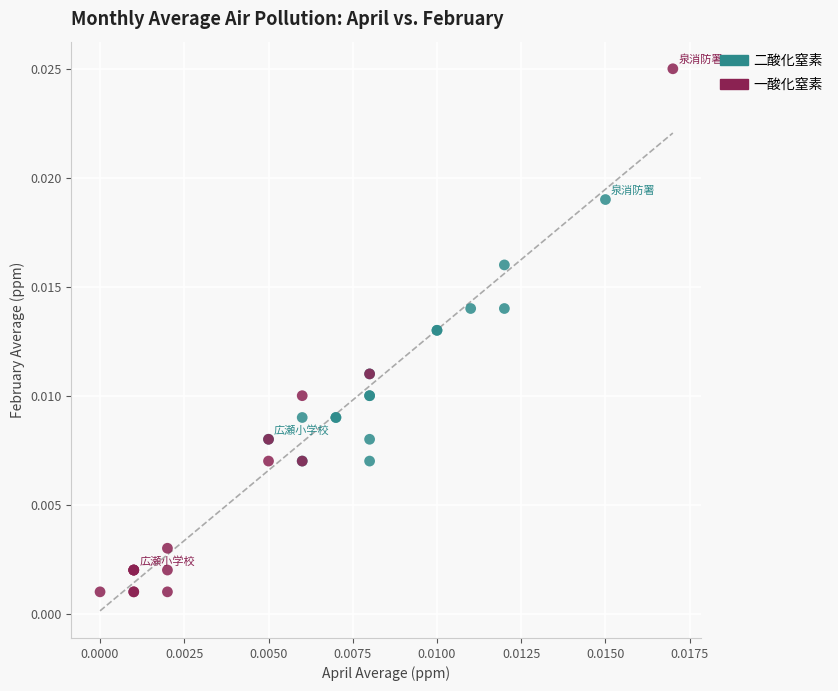

Which series has the widest spread of Y values?

一酸化窒素